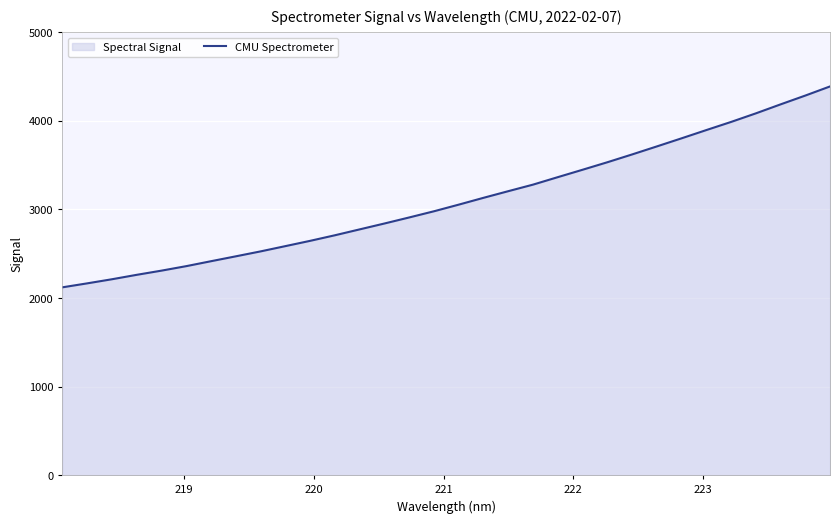

Reading left to right, extract all data points from this chart.

2120.6	2165.4	2211.8	2261.8	2309.2	2359.9	2415.7	2470.9	2526.6	2586.1	2645.8	2708.7	2775.2	2841.7	2909.9	2979.8	3054.7	3131.7	3206.7	3280.6	3365.0	3448.6	3533.2	3621.3	3711.9	3803.5	3896.6	3988.4	4085.1	4186.7	4286.2	4389.3